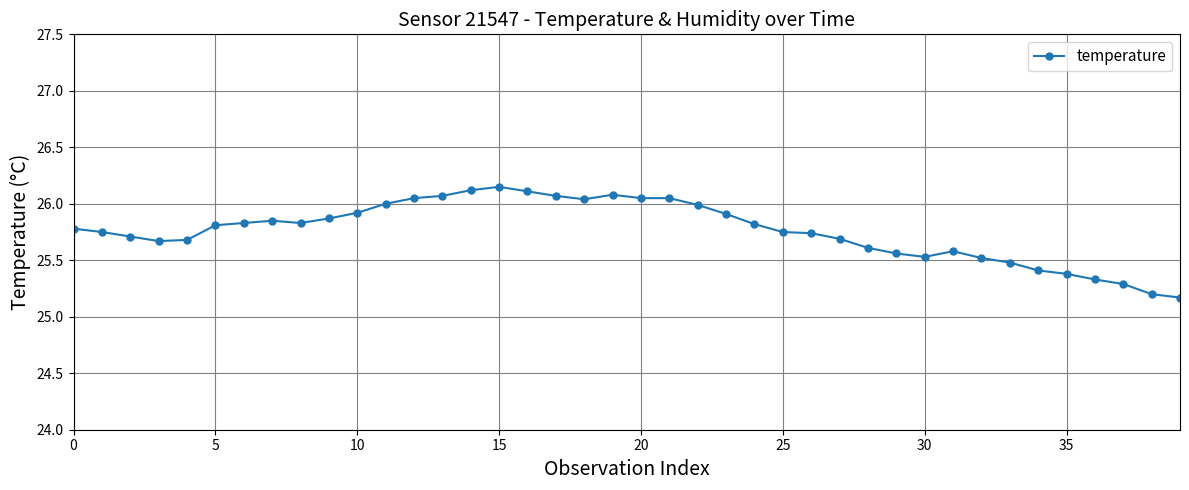

What is the value of the 36th point from the left?

25.4